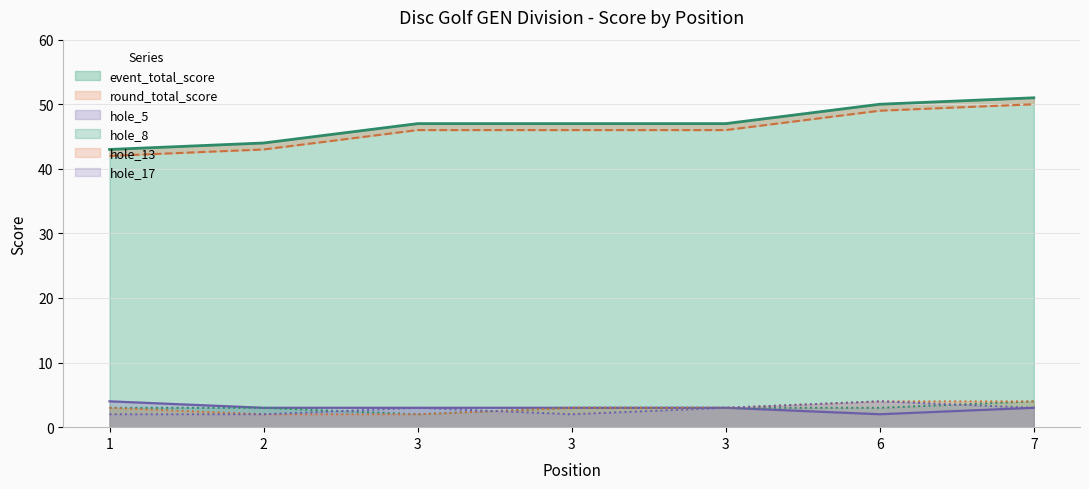

Where does the hole_8 series first go above 3?

7